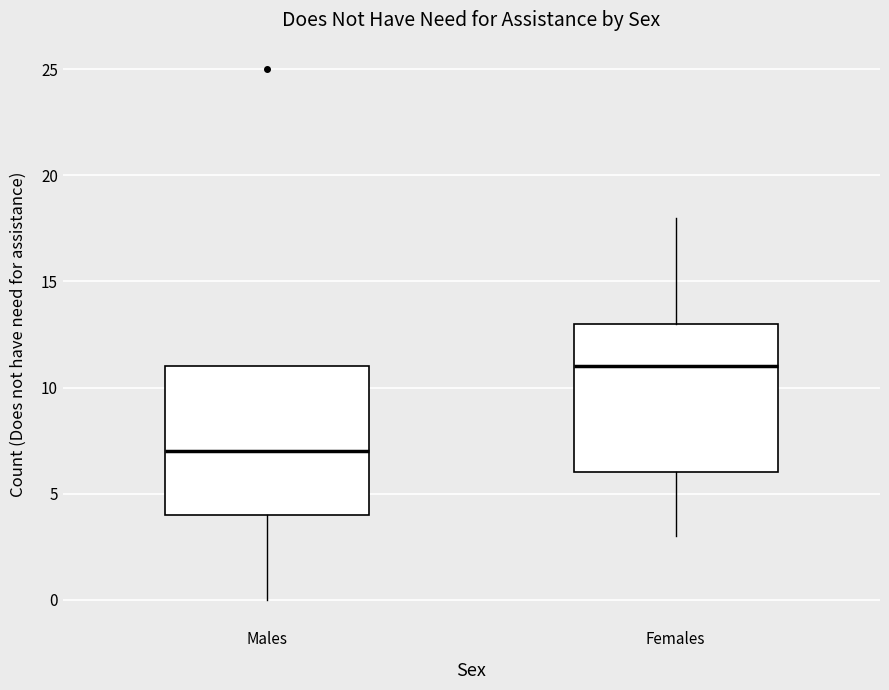

Reading left to right, transcribe this box plot: for each box, give where its median line is, the range the box spans, and where its two whiskers end, as read against the y-axis. The values are not printed on the chart, so give them approximately, as read against the axis.

Males: median 7, box 4 to 11, whiskers 0 to 11
Females: median 11, box 6 to 13, whiskers 3 to 18